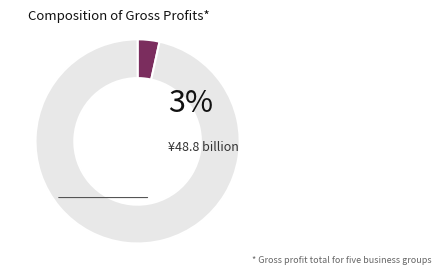

Is there any slice that represents more than half of the pie?

Yes